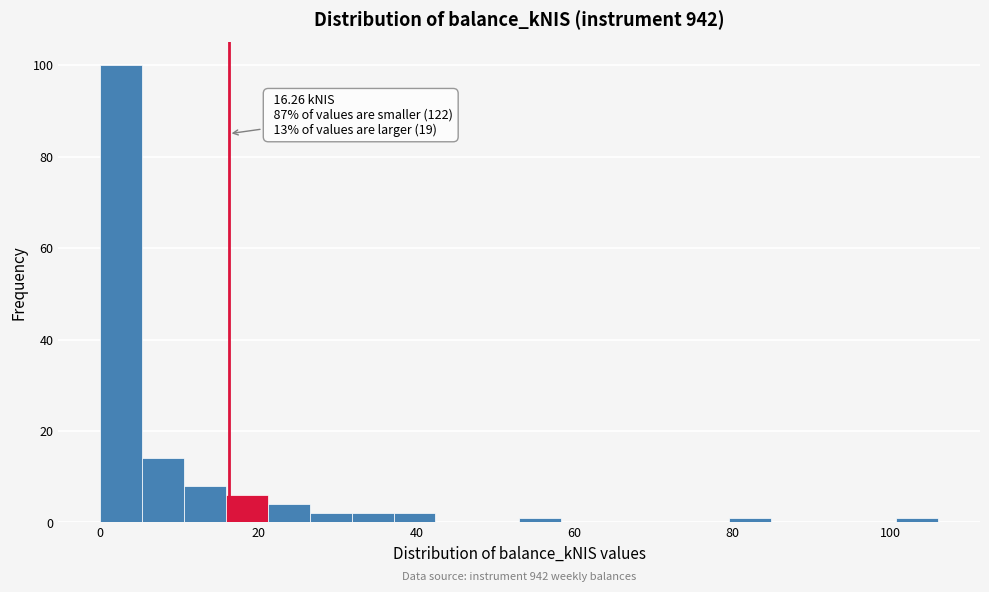

Around what value on the x-axis is the tallest bar? Give the approximate position of its centre, as read against the axis.

2